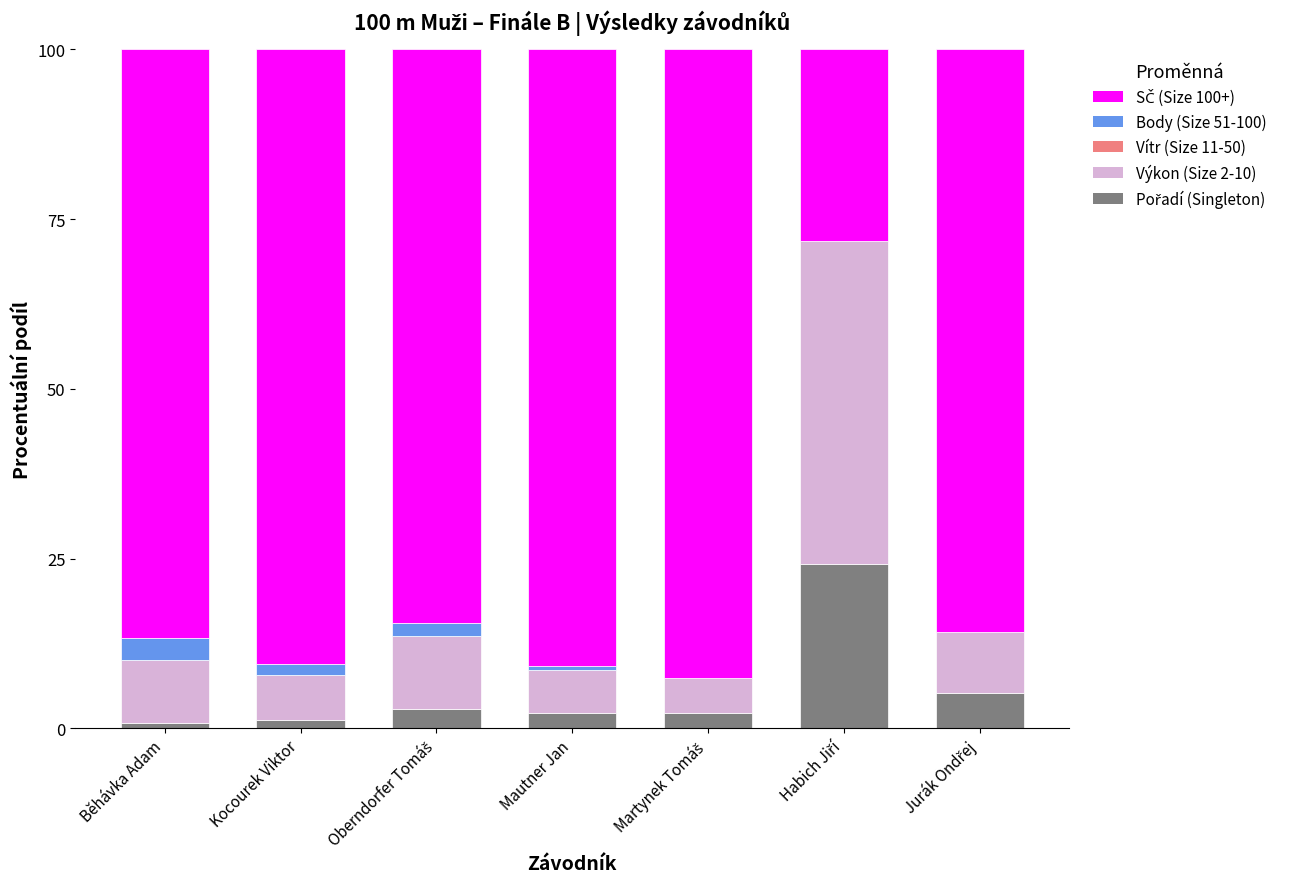

Are the bars grouped side by side (vs. stacked)?

No